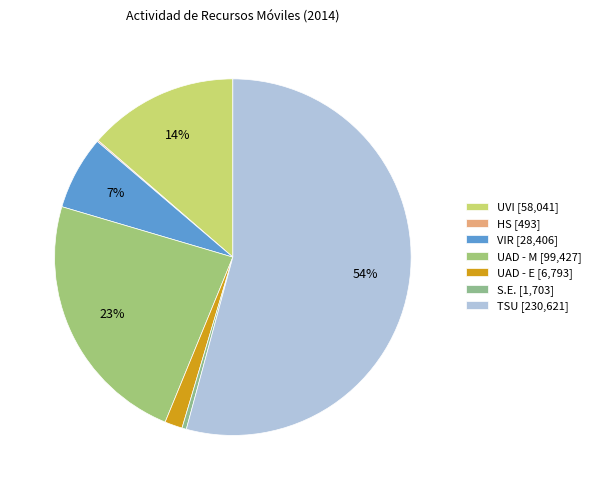

Count the number of slices in the pie.

7